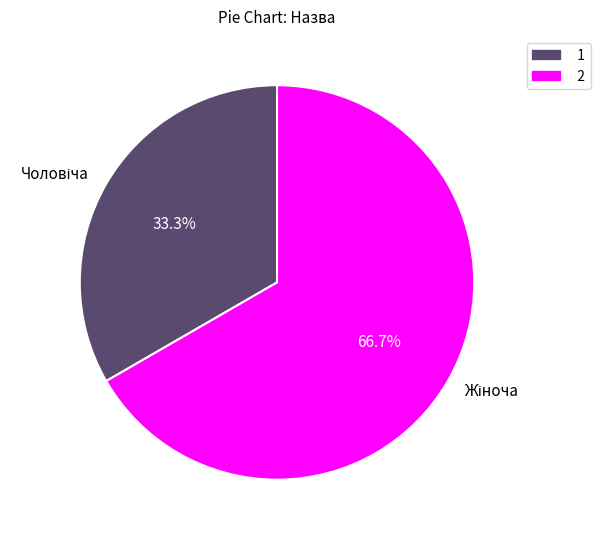

Does any single category account for the majority?

Yes